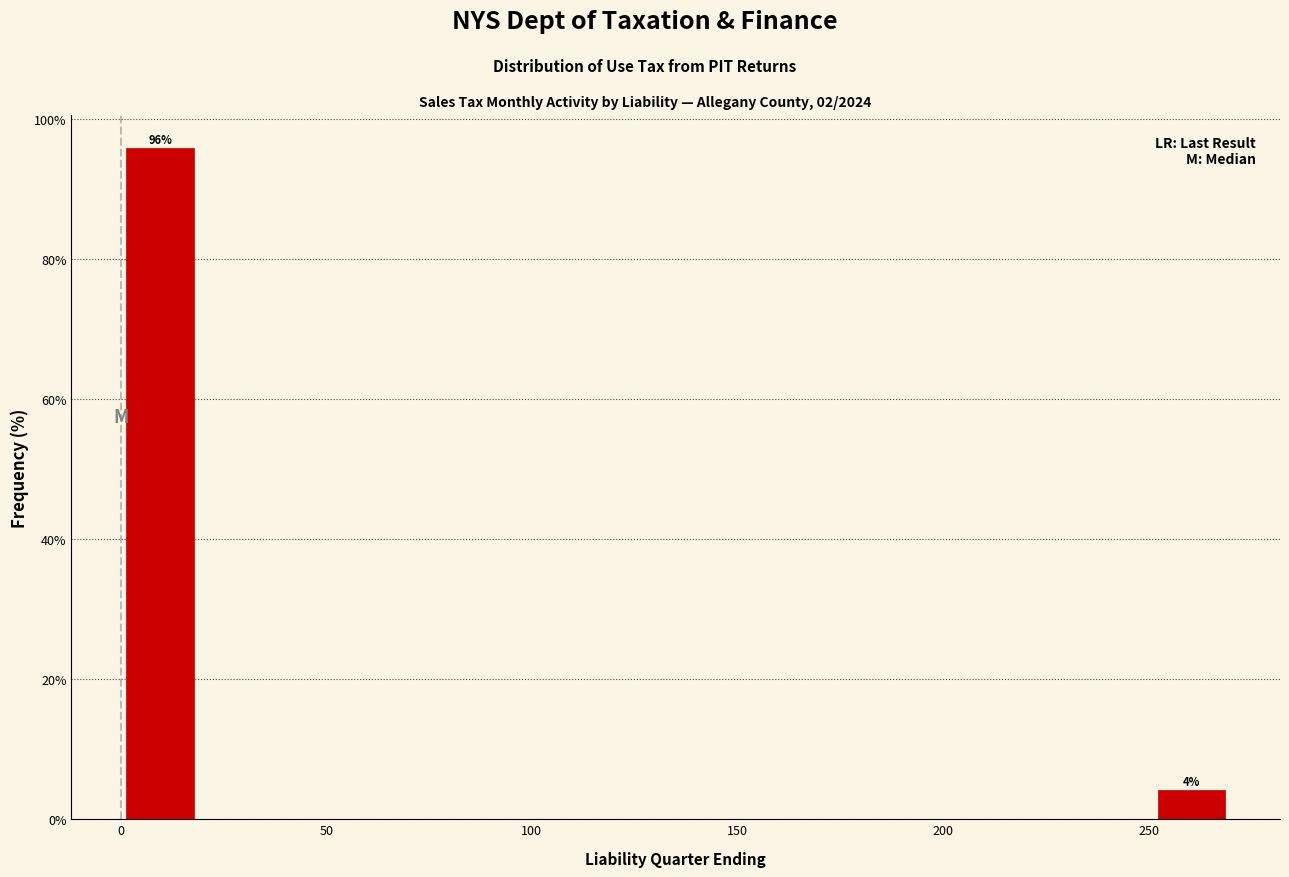

Read against the x-axis, roughly where is the centre of the tallest bar?

10